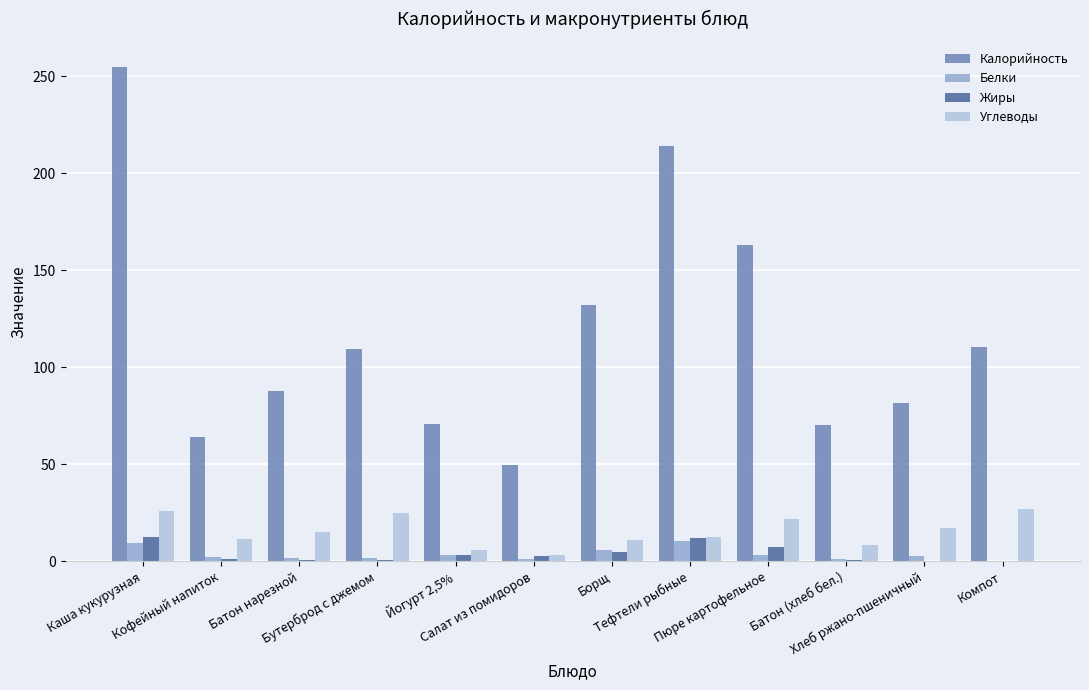

How many categories are shown in the chart?

12